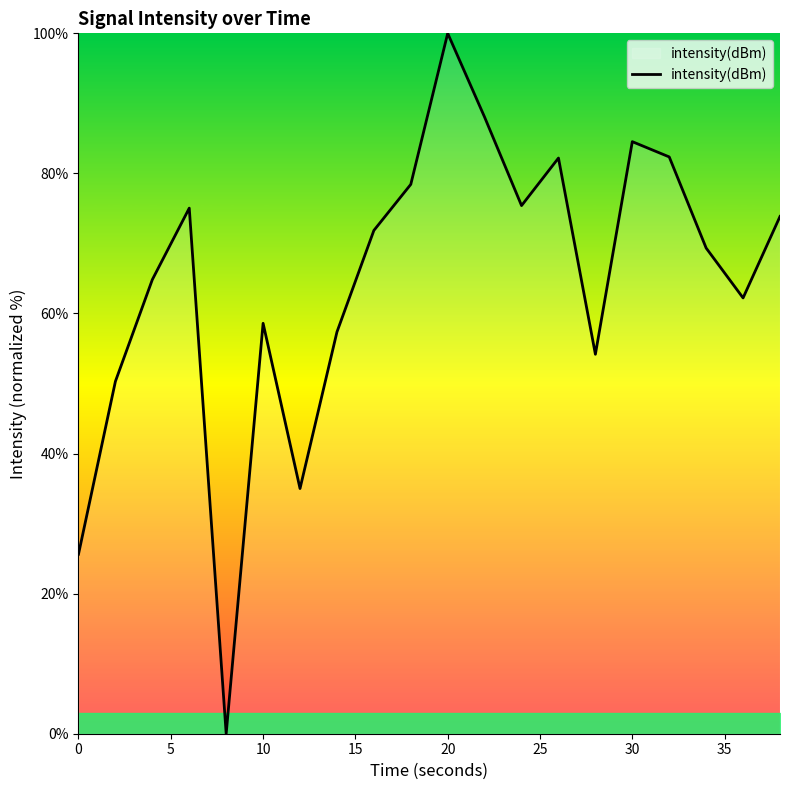

What is the difference between the maximum and minimum values?

100.0